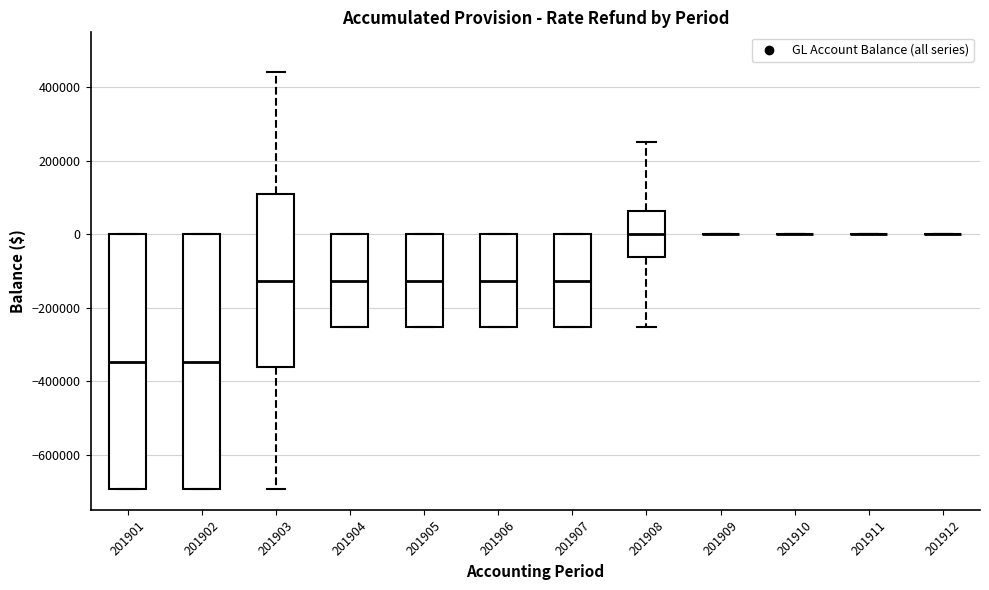

Reading left to right, transcribe this box plot: for each box, give where its median line is, the range the box spans, and where its two whiskers end, as read against the y-axis. The values are not printed on the chart, so give them approximately, as read against the axis.

201901: median -340000, box -700000 to 0, whiskers -700000 to 0
201902: median -340000, box -700000 to 0, whiskers -700000 to 0
201903: median -120000, box -360000 to 120000, whiskers -700000 to 440000
201904: median -120000, box -260000 to 0, whiskers -260000 to 0
201905: median -120000, box -260000 to 0, whiskers -260000 to 0
201906: median -120000, box -260000 to 0, whiskers -260000 to 0
201907: median -120000, box -260000 to 0, whiskers -260000 to 0
201908: median 0, box -60000 to 60000, whiskers -260000 to 260000
201909: box collapsed to a line at 0, whiskers 0 to 0
201910: box collapsed to a line at 0, whiskers 0 to 0
201911: box collapsed to a line at 0, whiskers 0 to 0
201912: box collapsed to a line at 0, whiskers 0 to 0